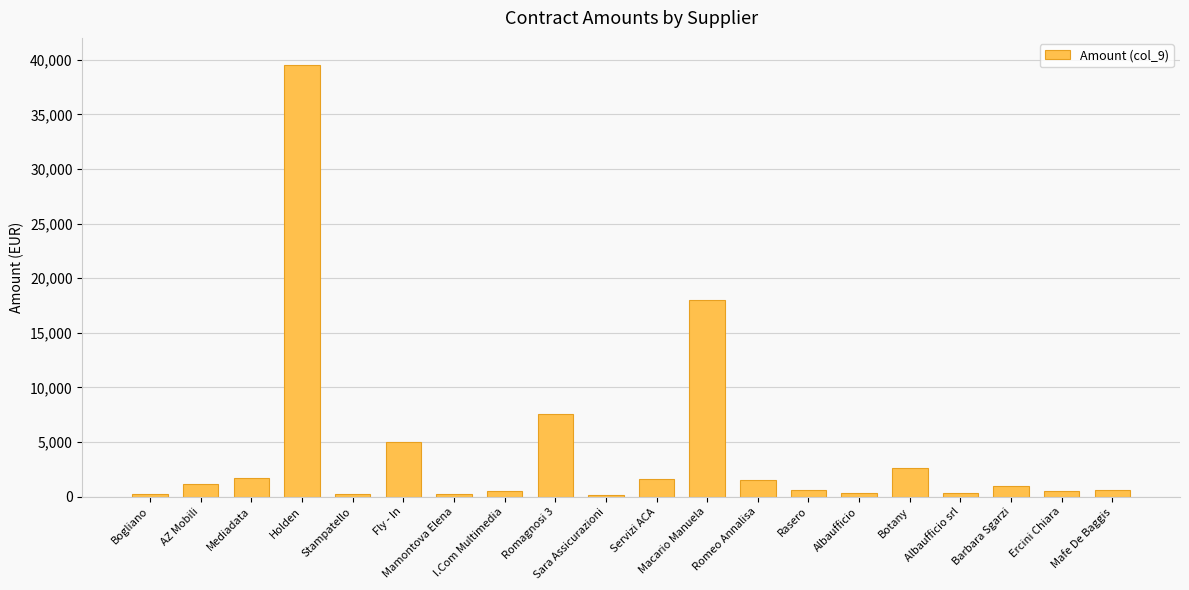

At which label does the data first exceed 1000?

AZ Mobili